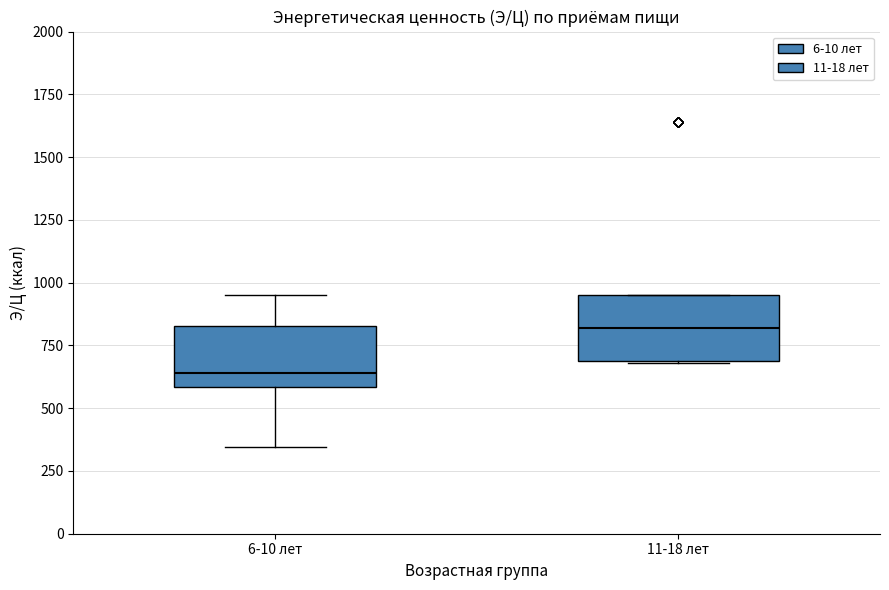

Where is the lower edge of the box for 11-18 лет on the y-axis? The values are not printed on the chart, so give them approximately, as read against the axis.

700